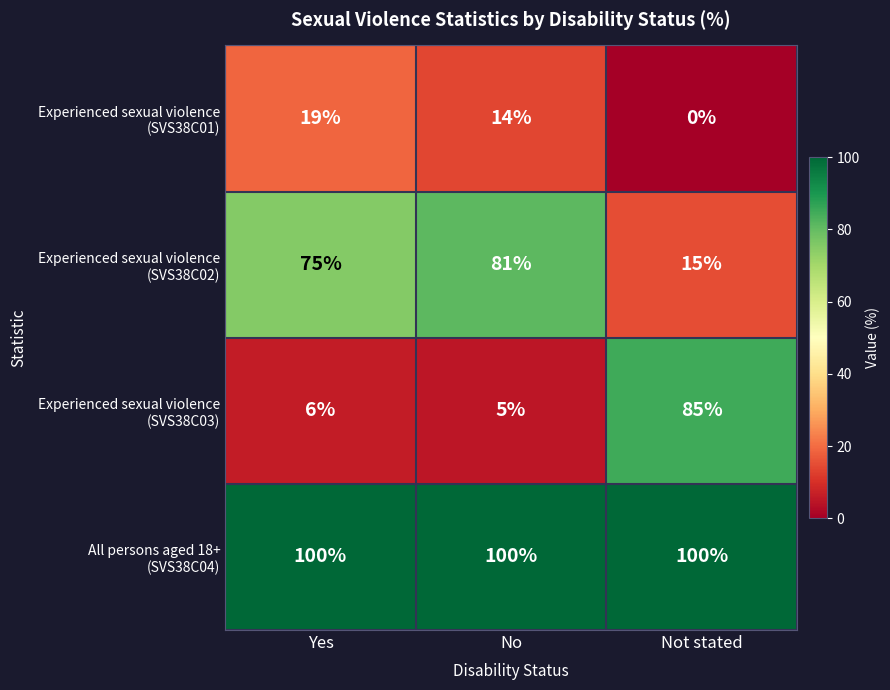

What is the total value across all series at Yes?

200